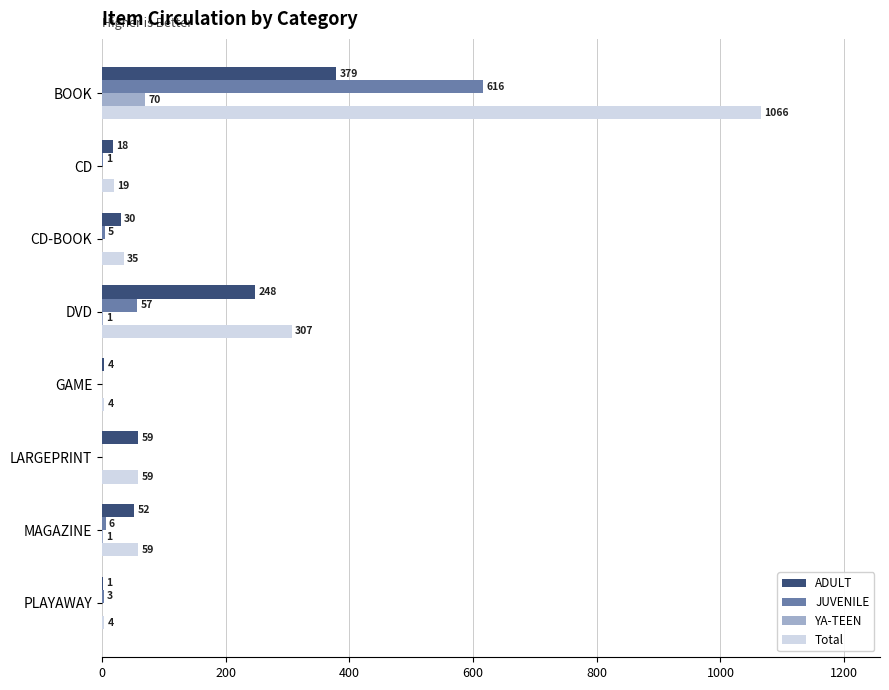

The Total series shows 307 at DVD. True or false?

True